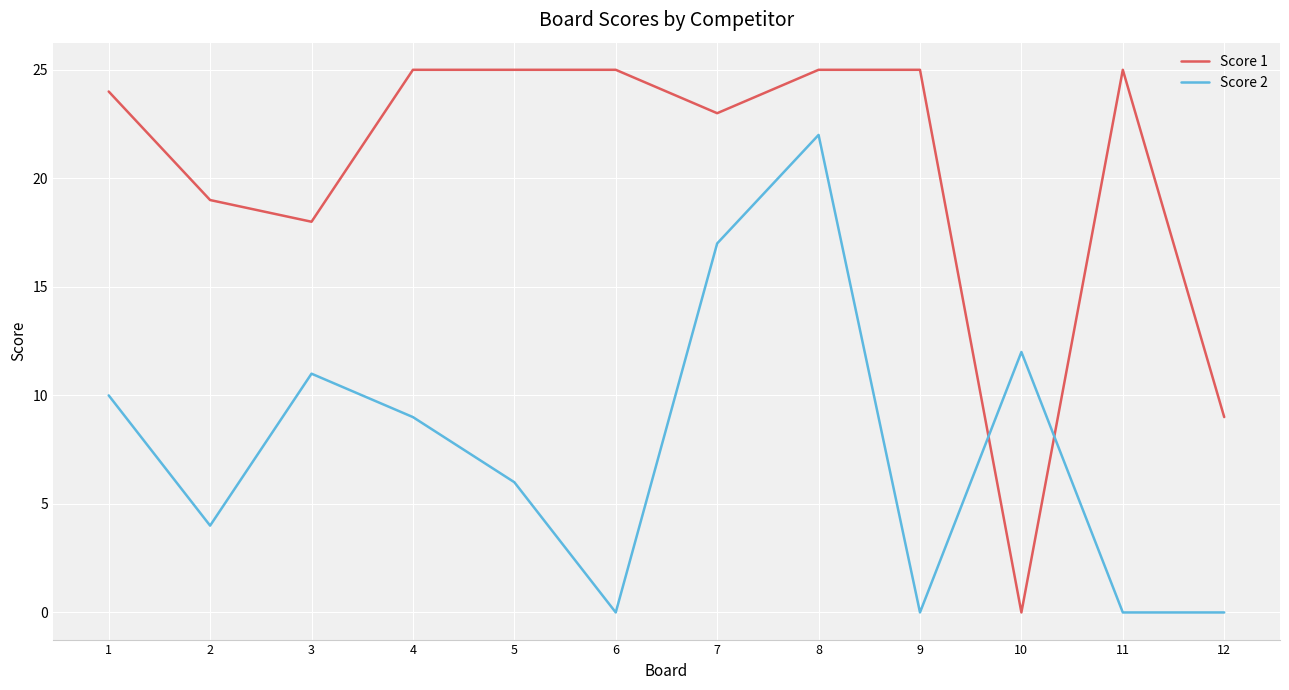

True or false: Score 2 has more than 0 points higher than both neighbors.

True